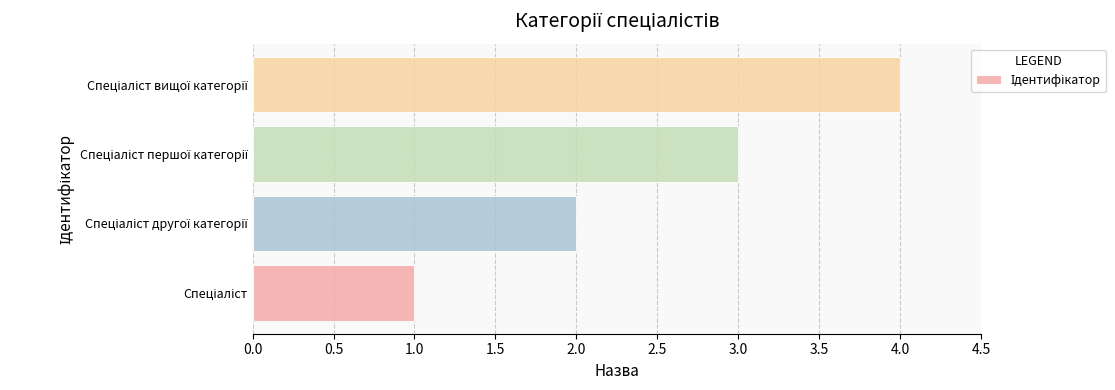

What is the maximum value shown in the chart?

4